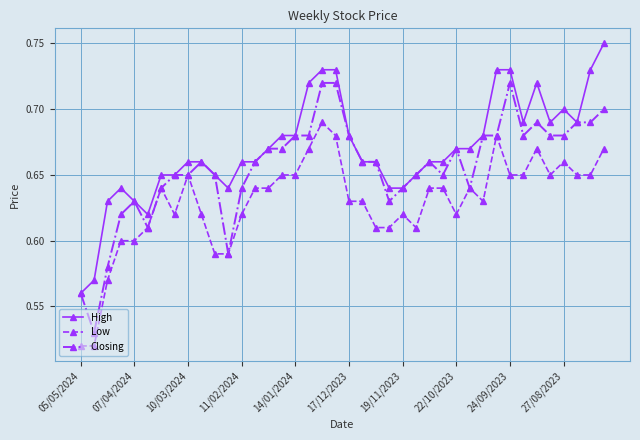

Does the chart have visible grid lines?

Yes